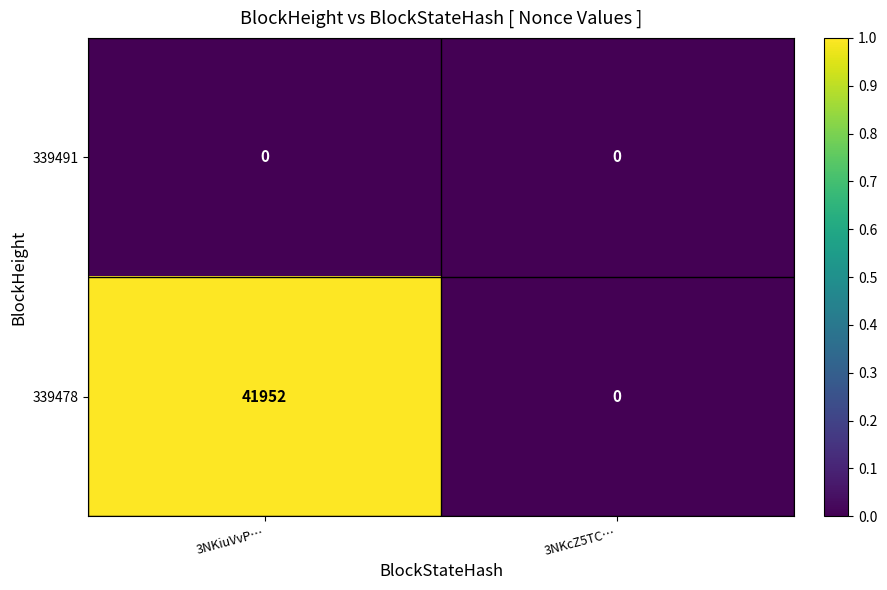

Reading right to left, what are all the values shown in this chart?

339491: 0	0
339478: 0	41952